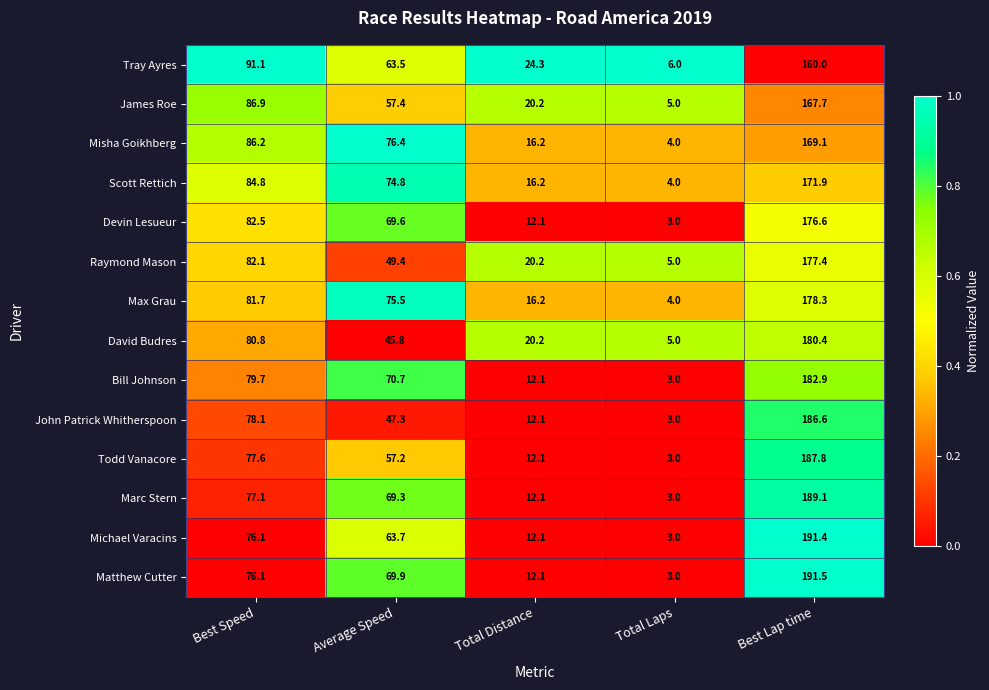

List the series in order of their peak value, highest first.

Matthew Cutter, Michael Varacins, Marc Stern, Todd Vanacore, John Patrick Whitherspoon, Bill Johnson, David Budres, Max Grau, Raymond Mason, Devin Lesueur, Scott Rettich, Misha Goikhberg, James Roe, Tray Ayres